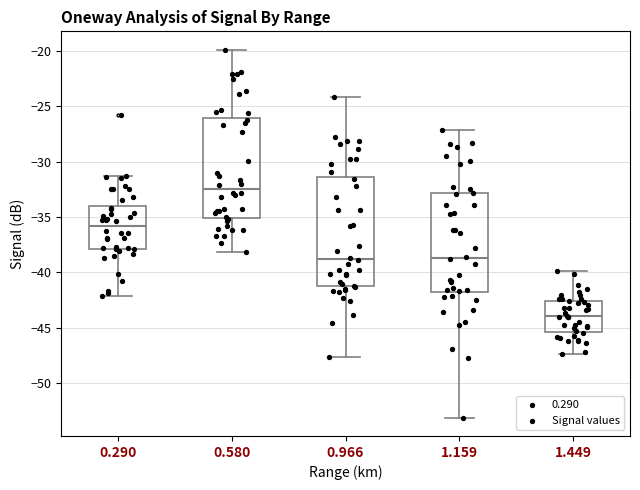

Where is the upper edge of the box at x = 0.580 on the y-axis? The values are not printed on the chart, so give them approximately, as read against the axis.

-26.0